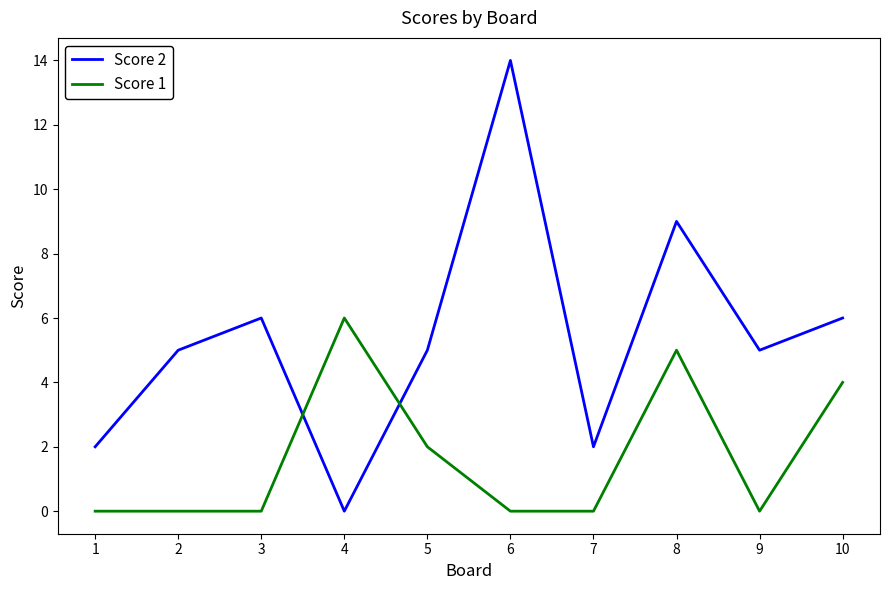

What are all the series names shown in the legend?

Score 2, Score 1